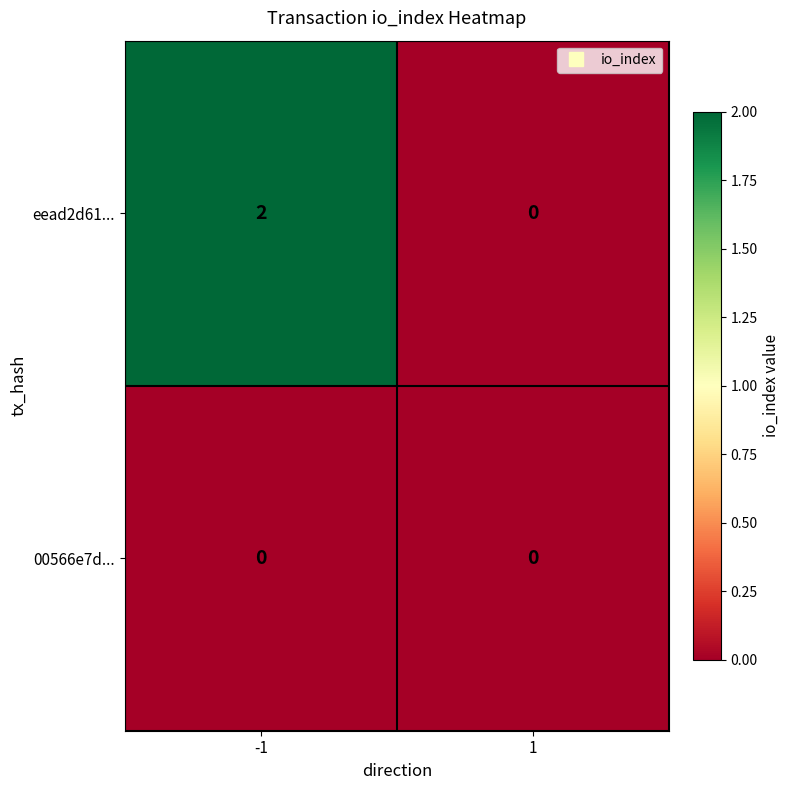

Reading left to right, list all the values displayed in this chart.

eead2d61...: -1=2	1=0
00566e7d...: -1=0	1=0